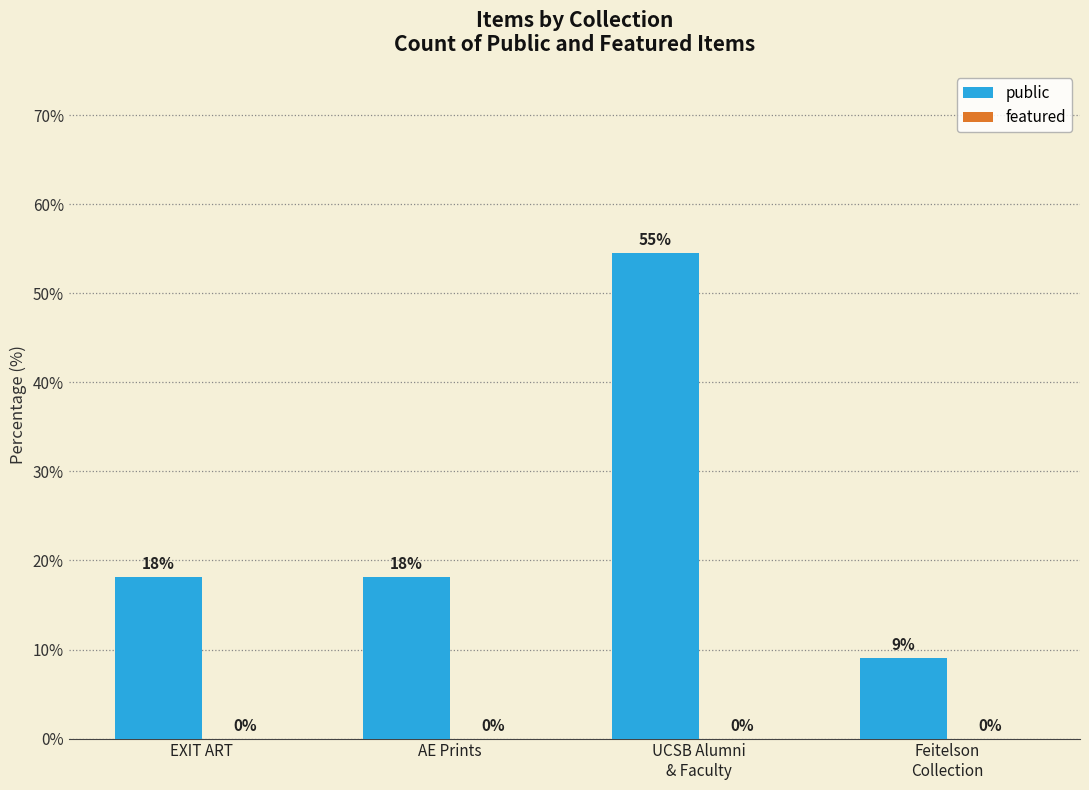

How many bars are there in total?

4